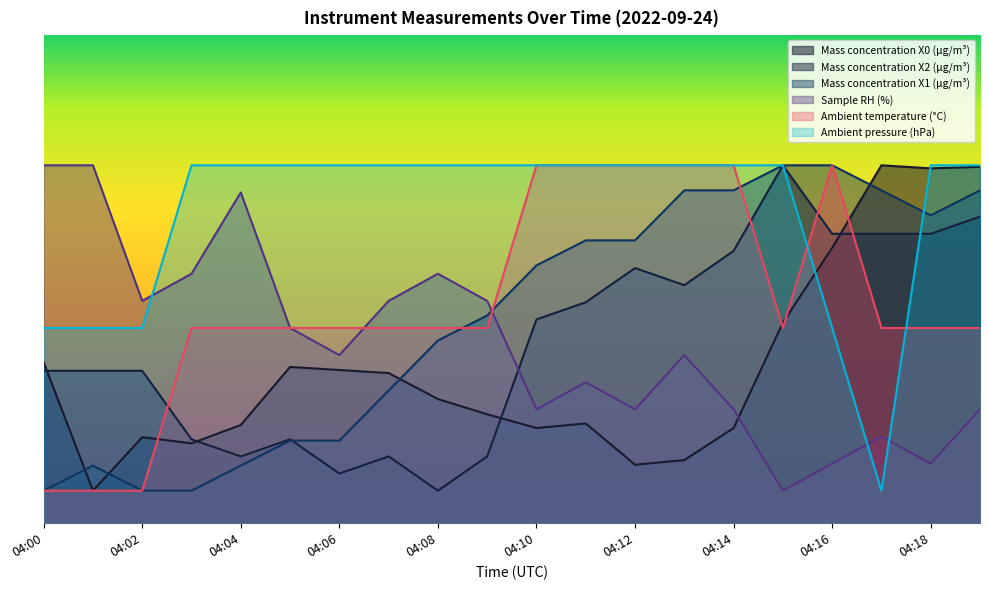

Between 04:12 and 04:13, which series saw the biggest shift?

Sample RH (%)